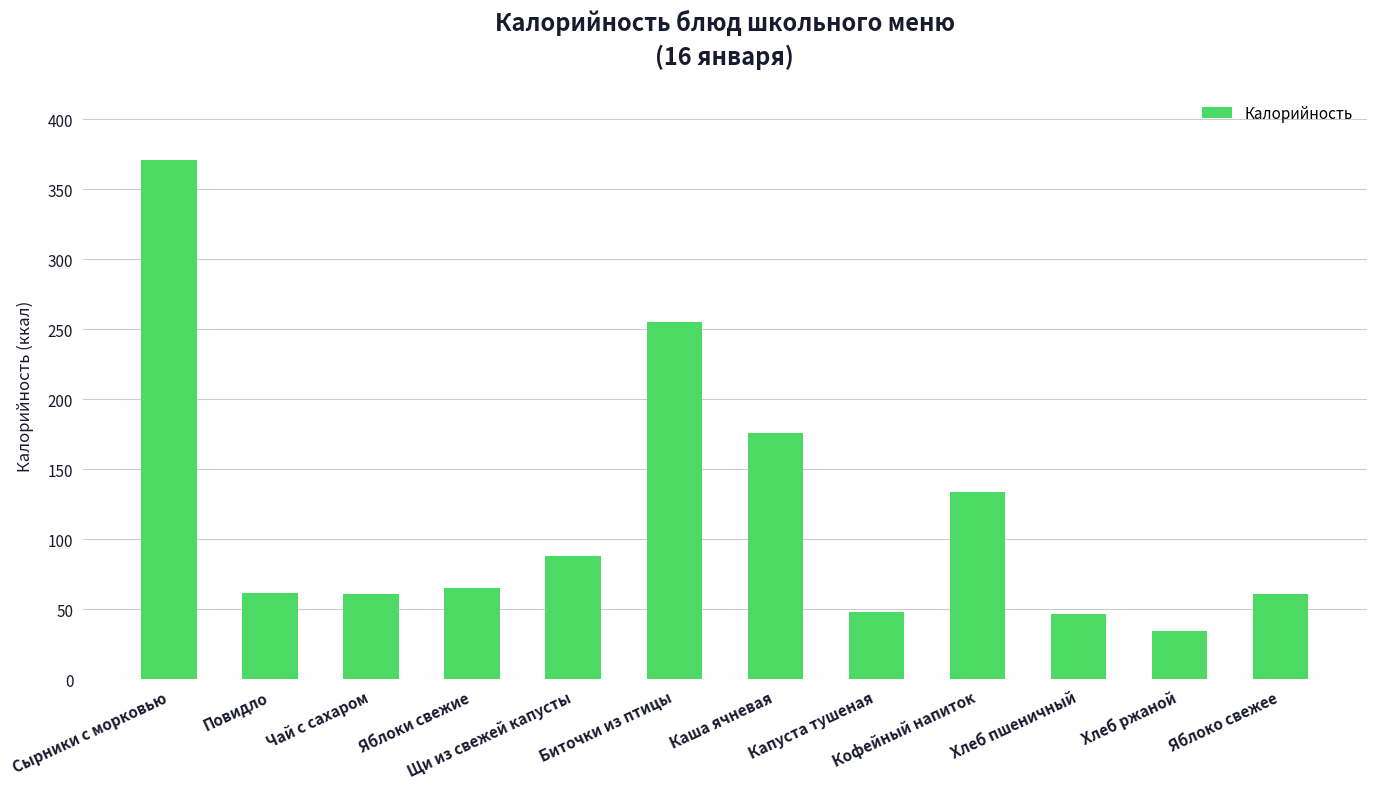

What value does the data have at Щи из свежей капусты?

88.0